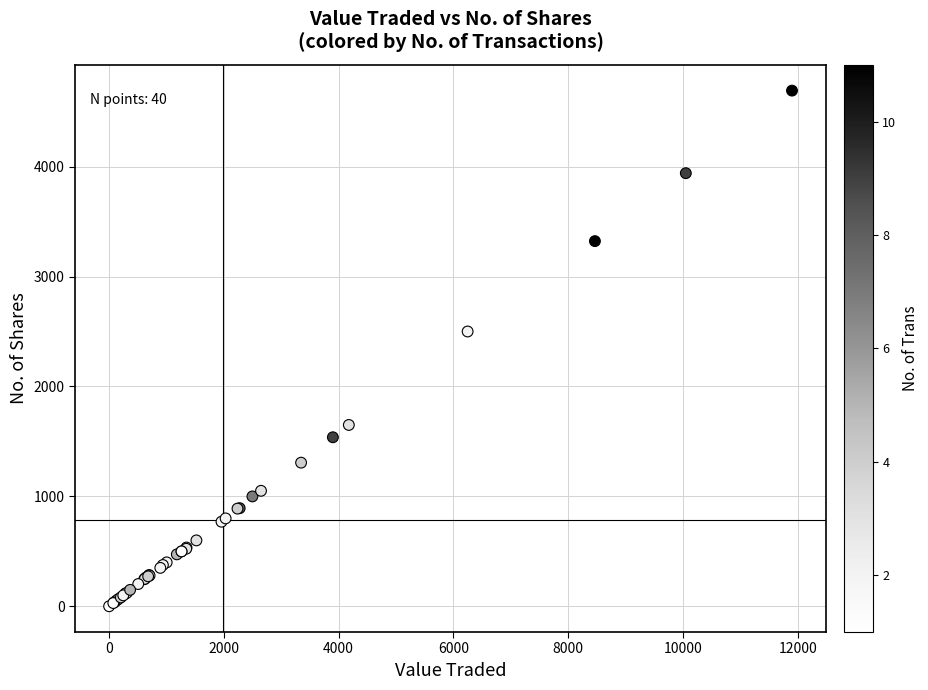

What Y value in the scatter plot is closest to 2346?

2500